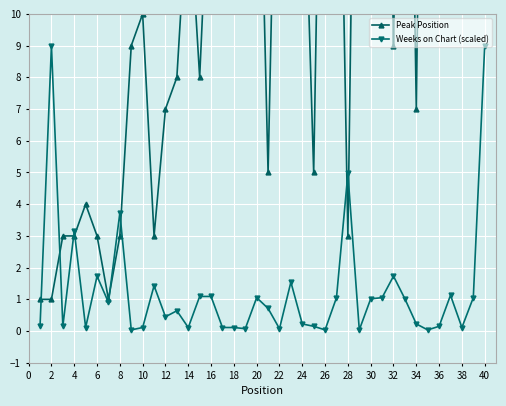

True or false: Weeks on Chart (scaled) has more than 2 interior local peaks.

True